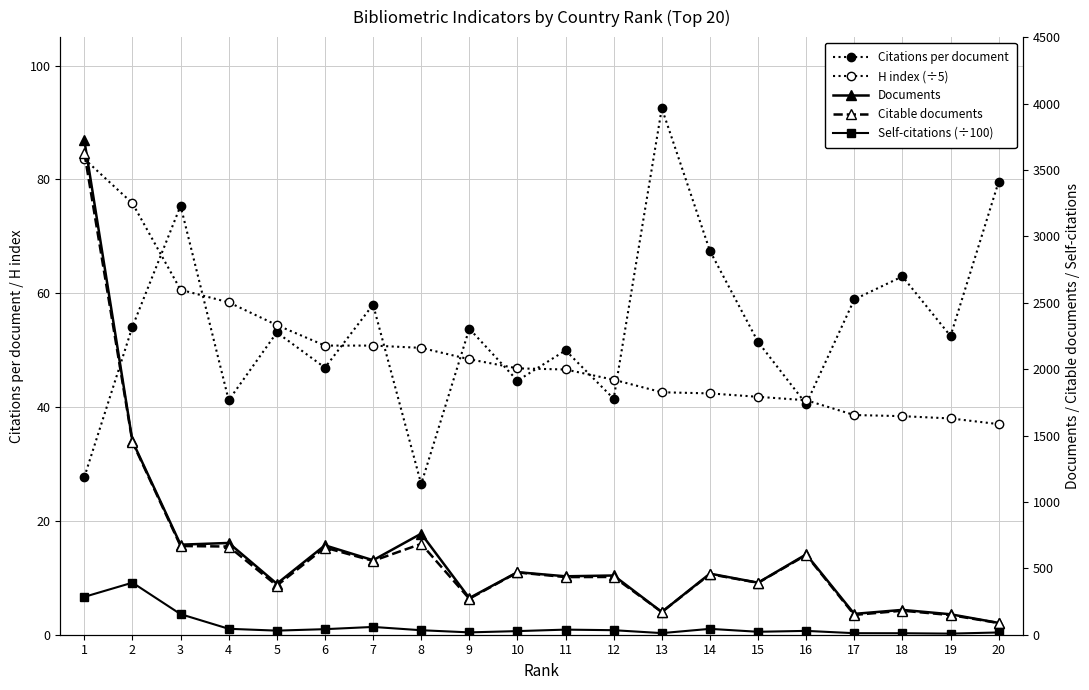

Between 12 and 15, which series saw the biggest shift?

Documents